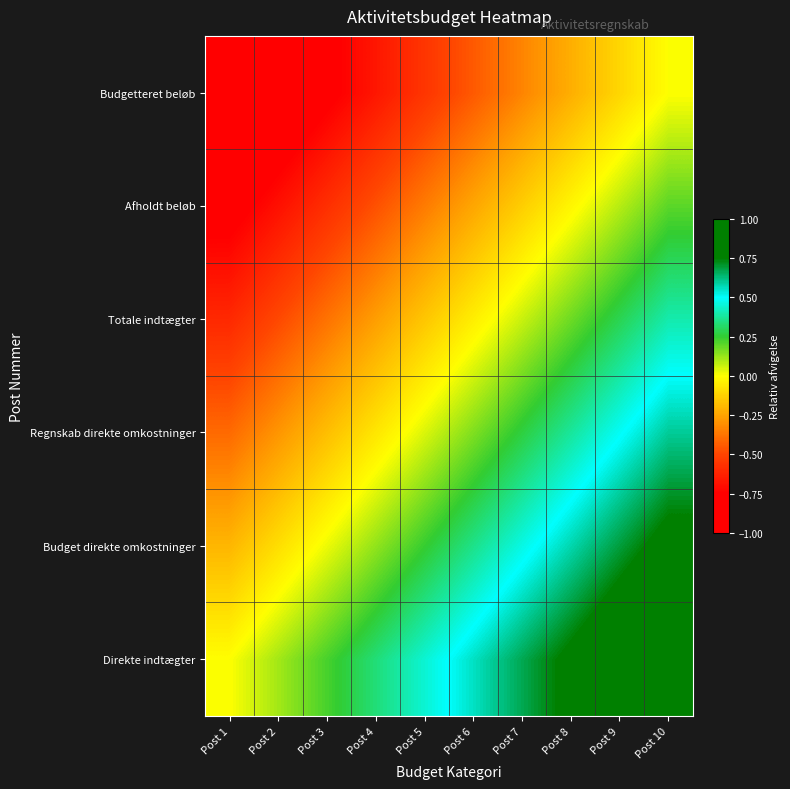

What is the spread (max minus min) of values at Post 2?

1.0